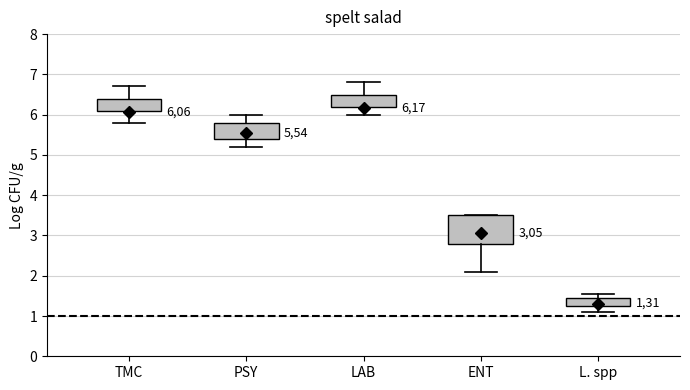

Reading left to right, read every box against the y-axis: the position of its median line, the range the box covers, and the ends of its whiskers. The values are not printed on the chart, so give them approximately, as read against the axis.

TMC: median 6.2, box 6.1 to 6.4, whiskers 5.8 to 6.7
PSY: median 5.6, box 5.4 to 5.8, whiskers 5.2 to 6.0
LAB: median 6.3, box 6.2 to 6.5, whiskers 6.0 to 6.8
ENT: median 3.2, box 2.8 to 3.5, whiskers 2.1 to 3.5
L. spp: median 1.4, box 1.3 to 1.5, whiskers 1.1 to 1.6